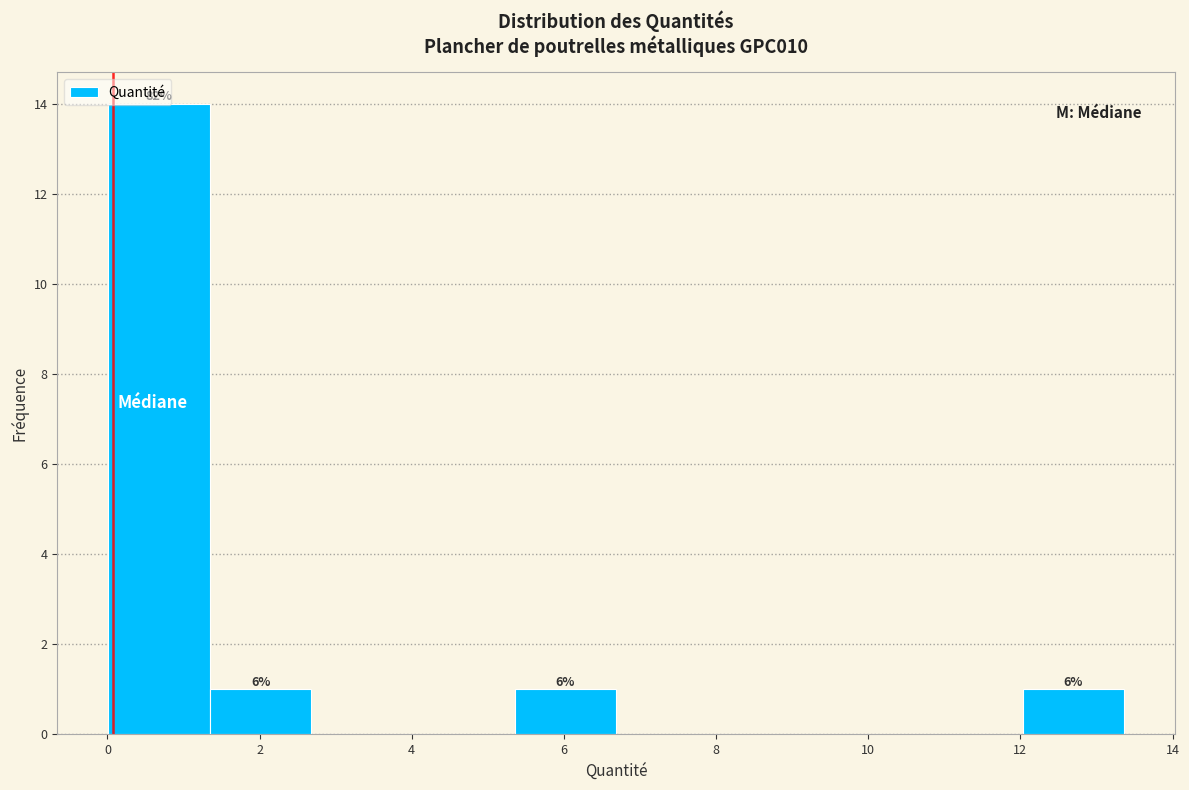

Which range on the x-axis has the tallest bar?

0.0 to 1.4